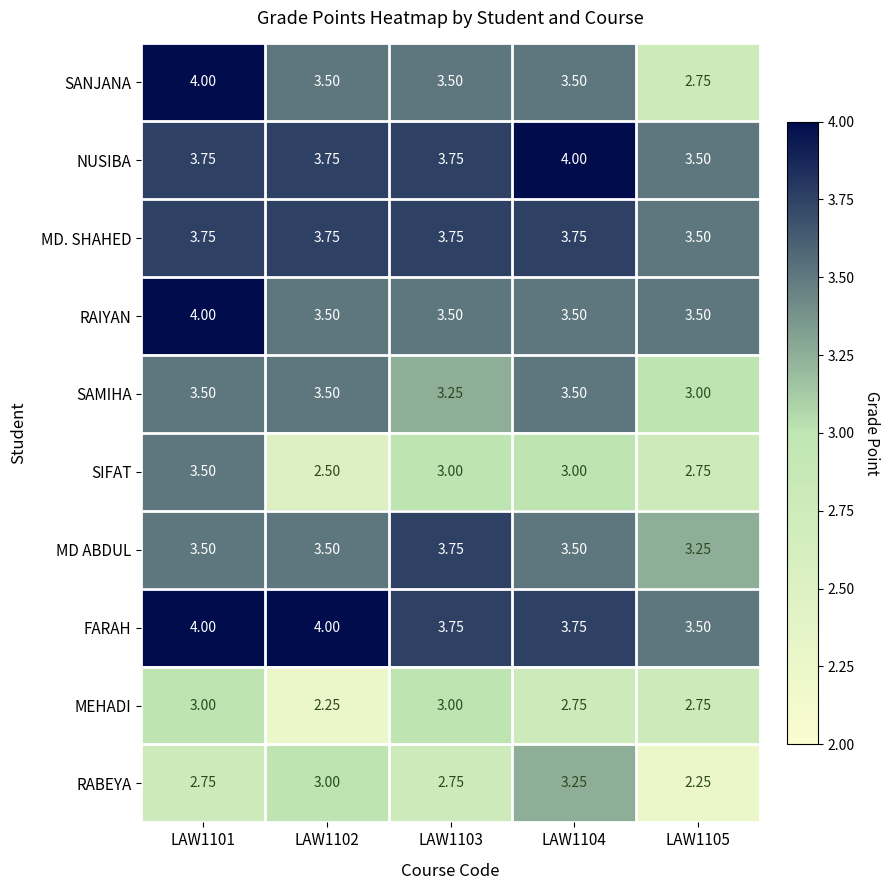

Which series has the largest total across all categories?

FARAH